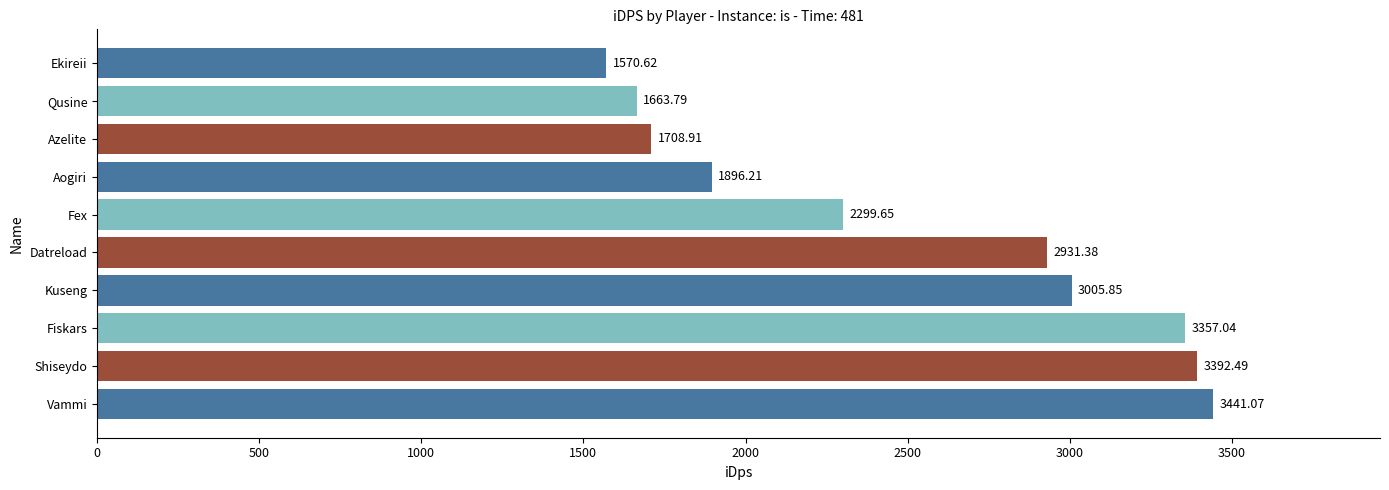

What is the difference between the maximum and minimum values?

1870.4